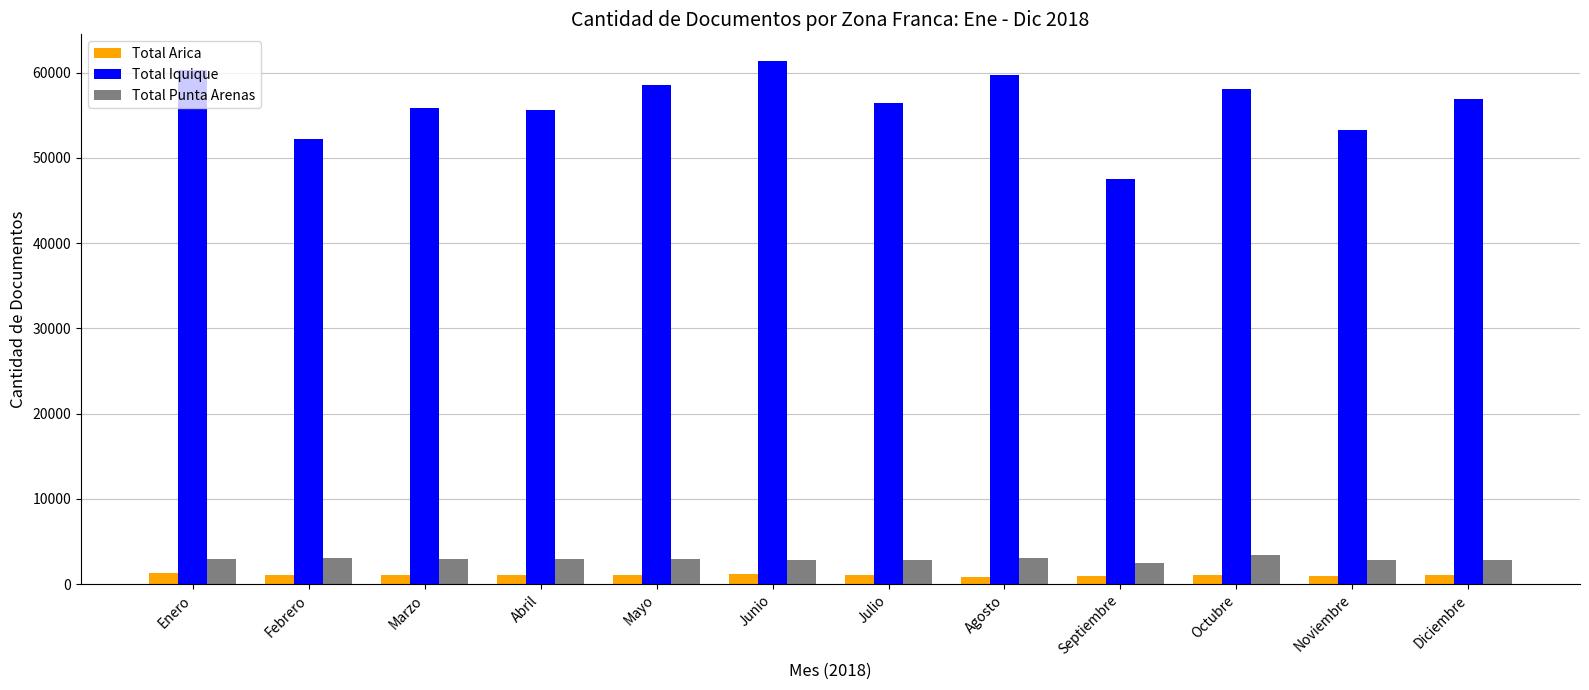

Which label corresponds to the largest value in the chart?

Junio